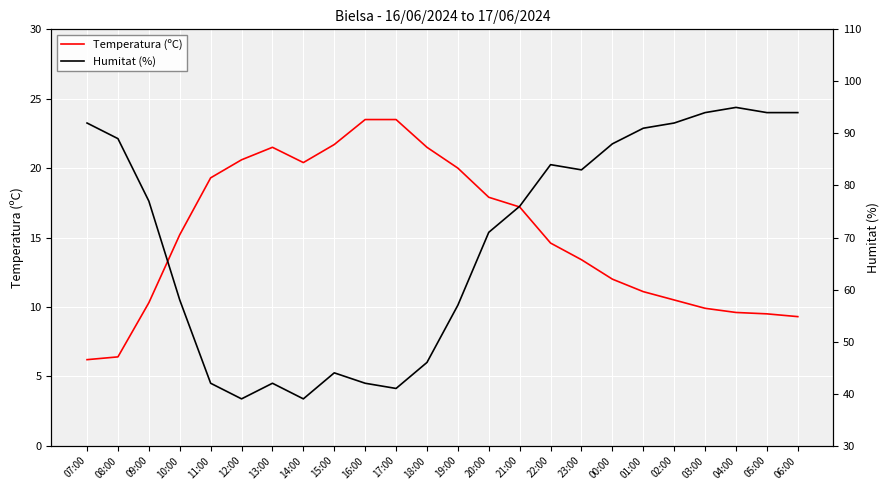

Where is Temperatura (ºC) nearest to the value 14?

22:00